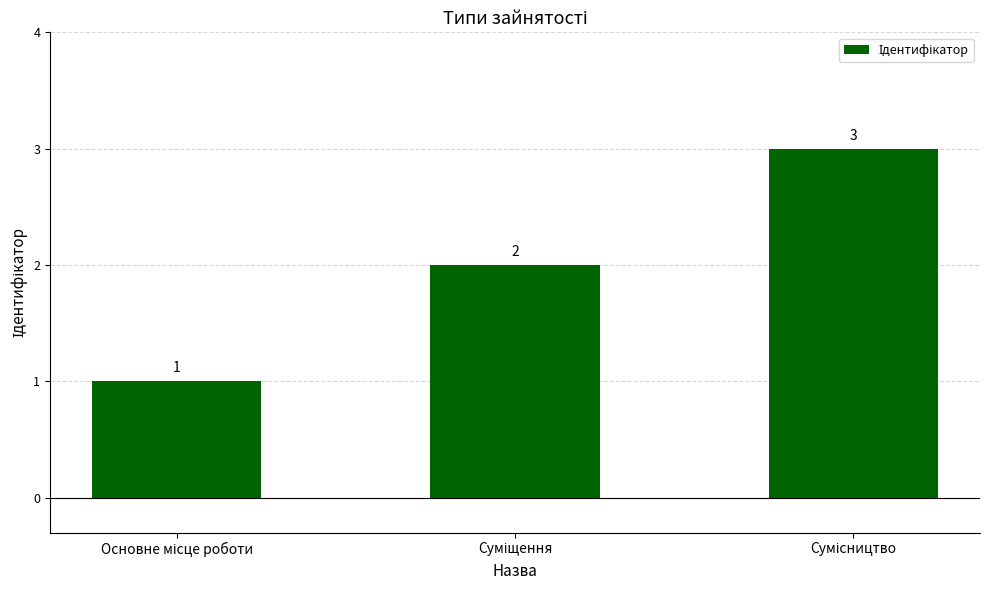

What is the maximum value shown in the chart?

3